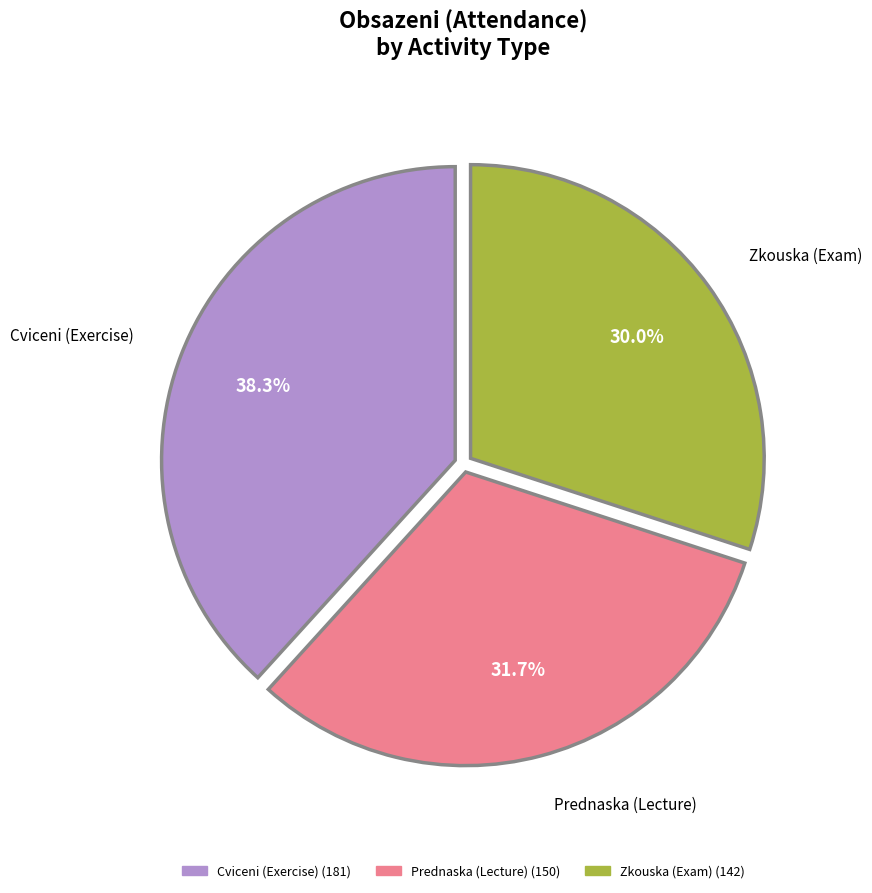

Count the number of slices in the pie.

3